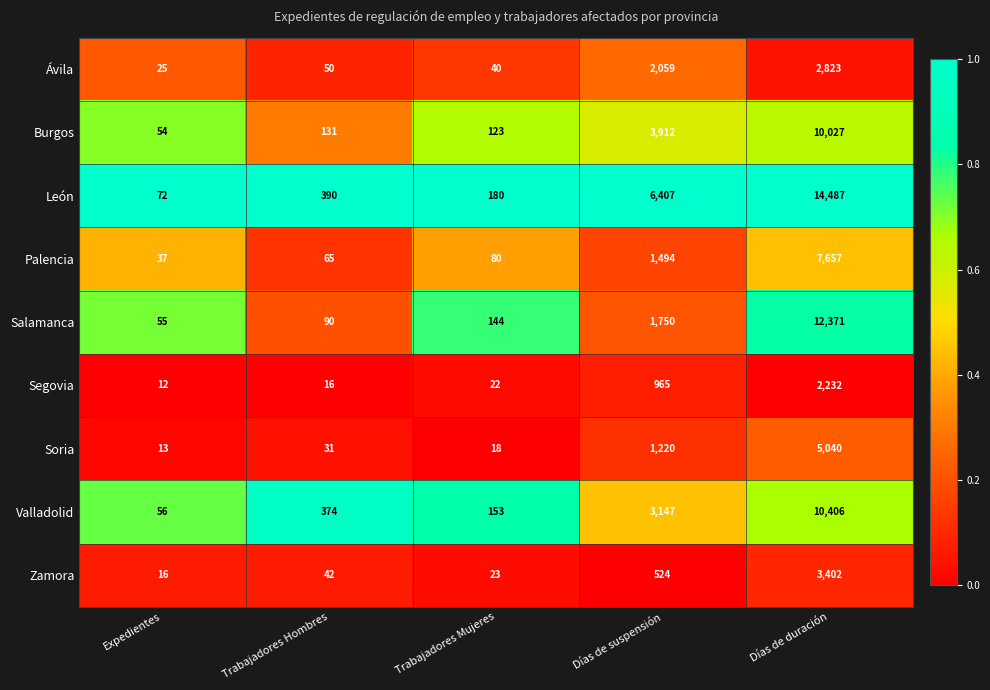

At which category is the sum across all series the highest?

Días de duración